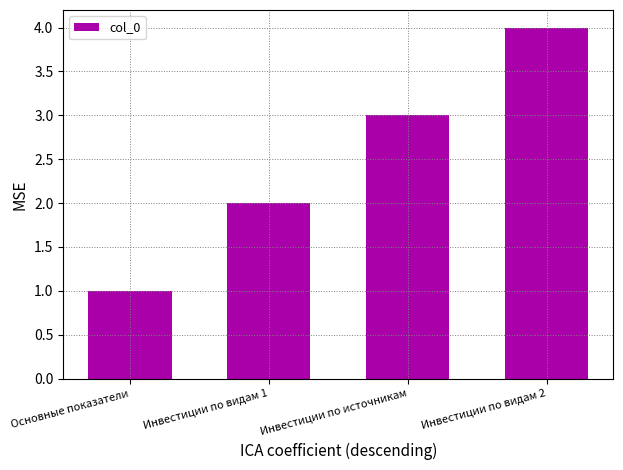

True or false: the data shows 2 at Инвестиции по видам 1.

True